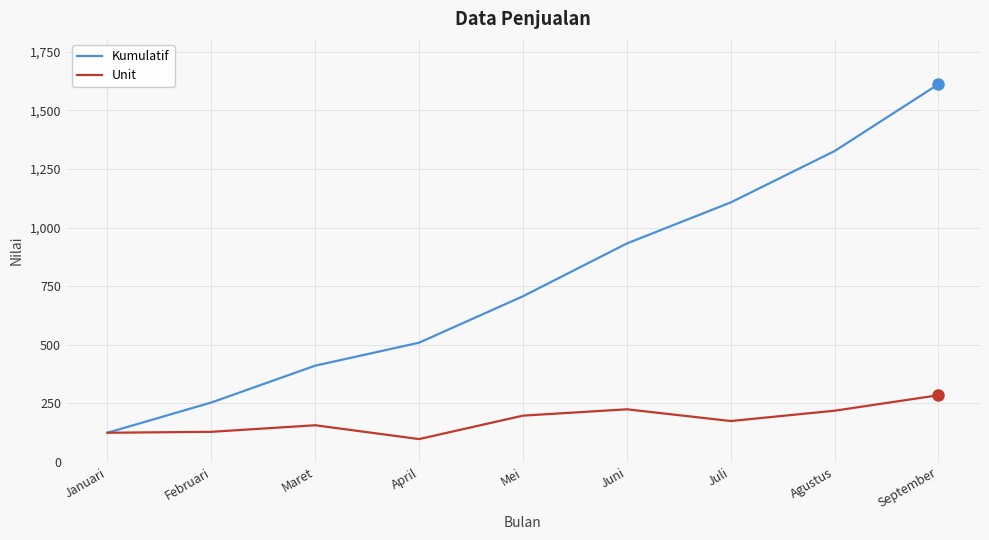

What is the difference between the highest and lowest values at Agustus?

1107